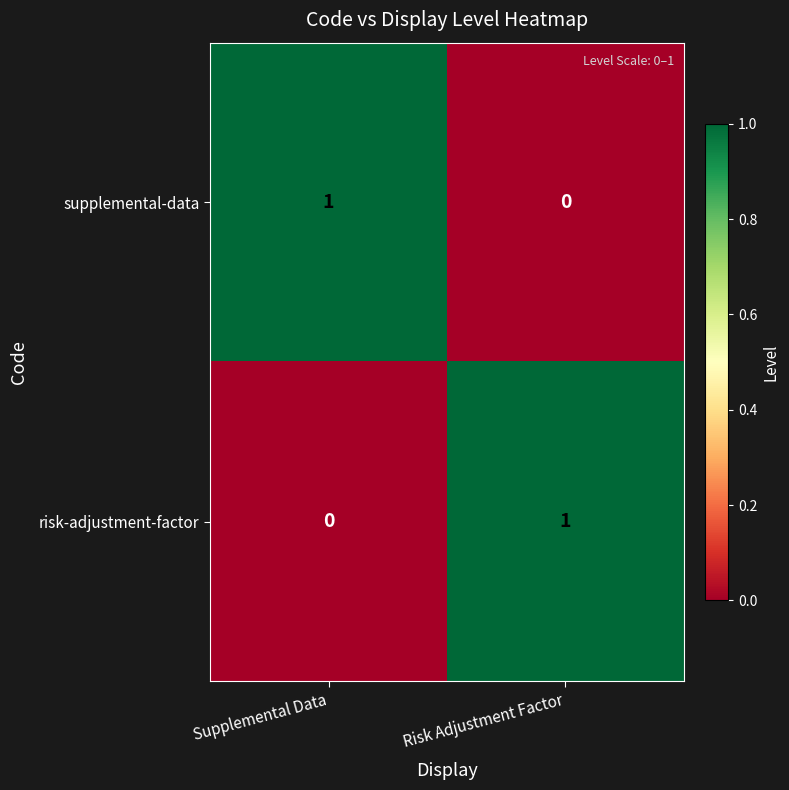

At Supplemental Data, list the series in order from smallest to largest.

risk-adjustment-factor, supplemental-data